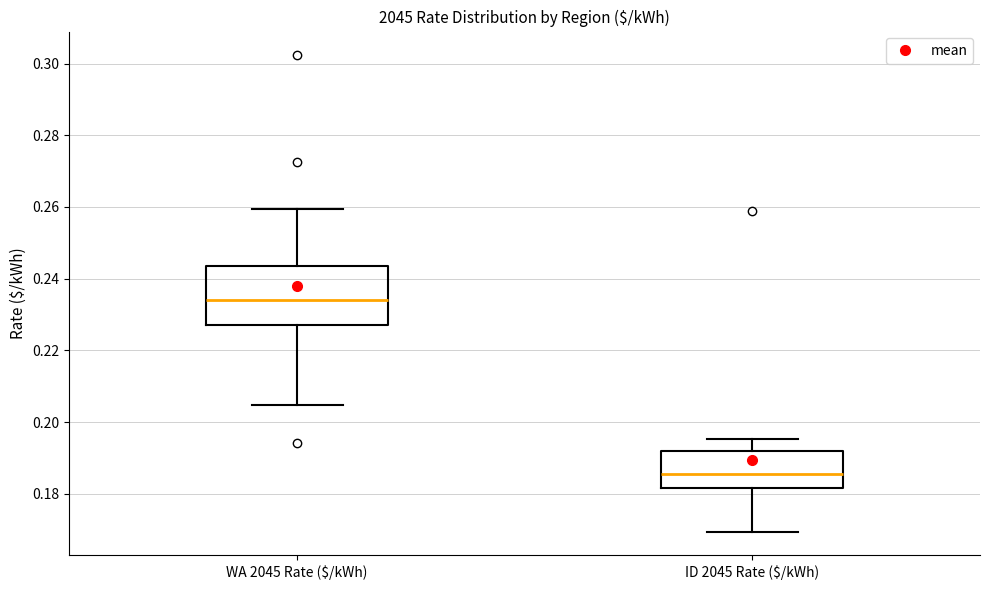

Reading left to right, transcribe this box plot: for each box, give where its median line is, the range the box spans, and where its two whiskers end, as read against the y-axis. The values are not printed on the chart, so give them approximately, as read against the axis.

WA 2045 Rate ($/kWh): median 0.234, box 0.228 to 0.244, whiskers 0.204 to 0.260
ID 2045 Rate ($/kWh): median 0.186, box 0.182 to 0.192, whiskers 0.170 to 0.196